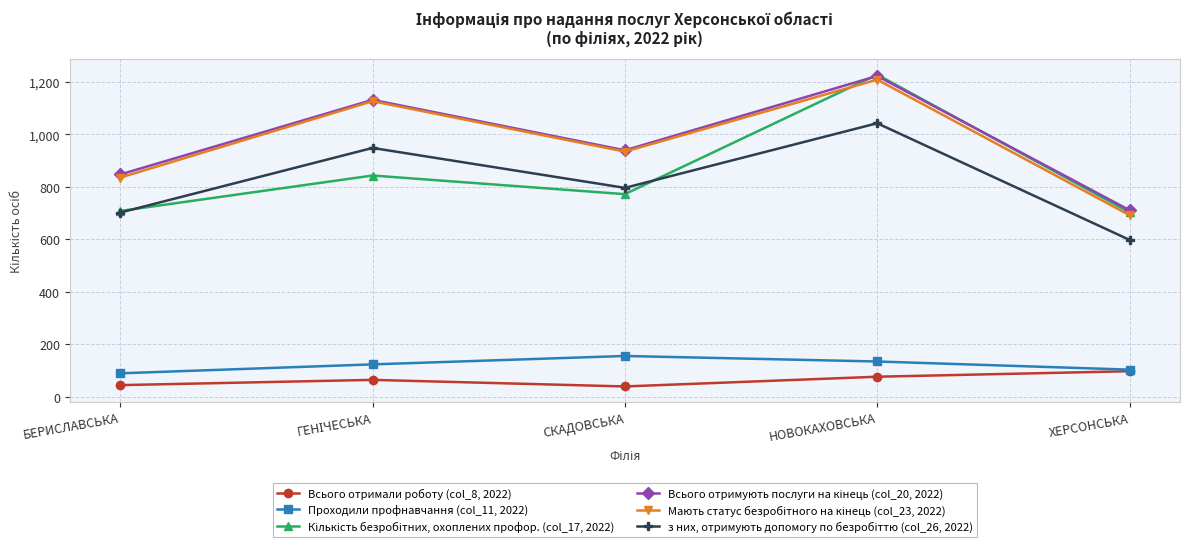

What is the average value of the Всього отримали роботу (col_8, 2022) series?

65